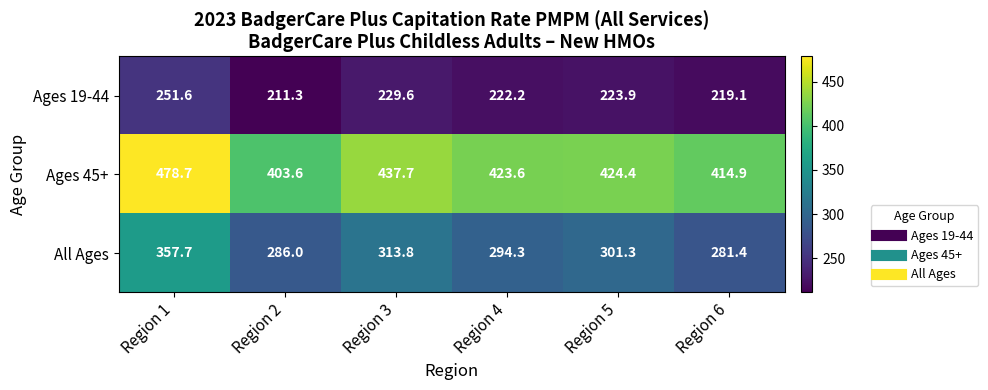

Reading right to left, what are all the values shown in this chart?

Ages 19-44: 219.1	223.9	222.2	229.6	211.3	251.6
Ages 45+: 414.9	424.4	423.6	437.7	403.6	478.7
All Ages: 281.4	301.3	294.3	313.8	286.0	357.7